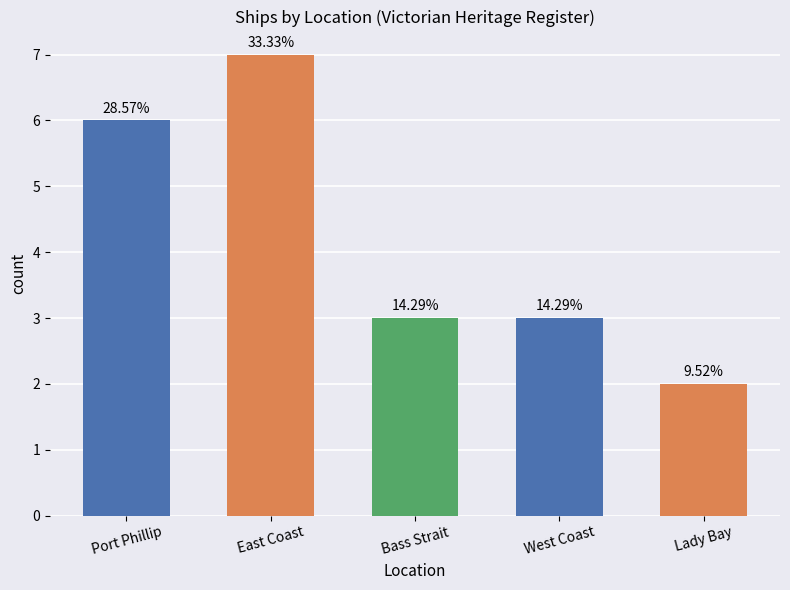

Rank the categories by value from lowest to highest.

Lady Bay, Bass Strait, West Coast, Port Phillip, East Coast